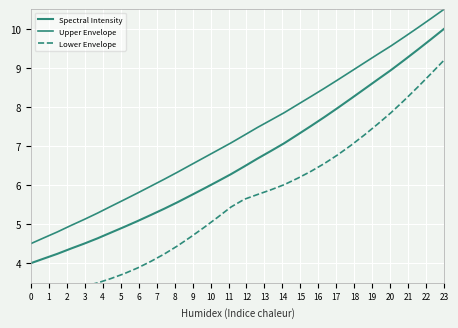

Reading right to left, list all the values displayed in this chart.

Spectral Intensity: 10.0	9.7	9.5	9.2	8.9	8.7	8.5	8.2	8.0	7.7	7.5	7.3	7.1	6.9	6.7	6.5	6.3	6.1	5.9	5.7	5.6	5.4	5.2	5.1	4.9	4.8	4.6	4.5	4.4	4.2	4.1	4.0
Upper Envelope: 10.5	10.3	10.0	9.8	9.6	9.3	9.1	8.9	8.7	8.5	8.3	8.1	7.9	7.7	7.5	7.3	7.1	6.9	6.7	6.5	6.3	6.1	6.0	5.8	5.6	5.5	5.3	5.1	5.0	4.8	4.7	4.5
Lower Envelope: 9.2	8.8	8.5	8.2	7.9	7.6	7.3	7.0	6.8	6.5	6.4	6.2	6.0	5.9	5.8	5.6	5.4	5.2	4.9	4.7	4.4	4.2	4.0	3.9	3.7	3.6	3.5	3.4	3.3	3.3	3.2	3.2